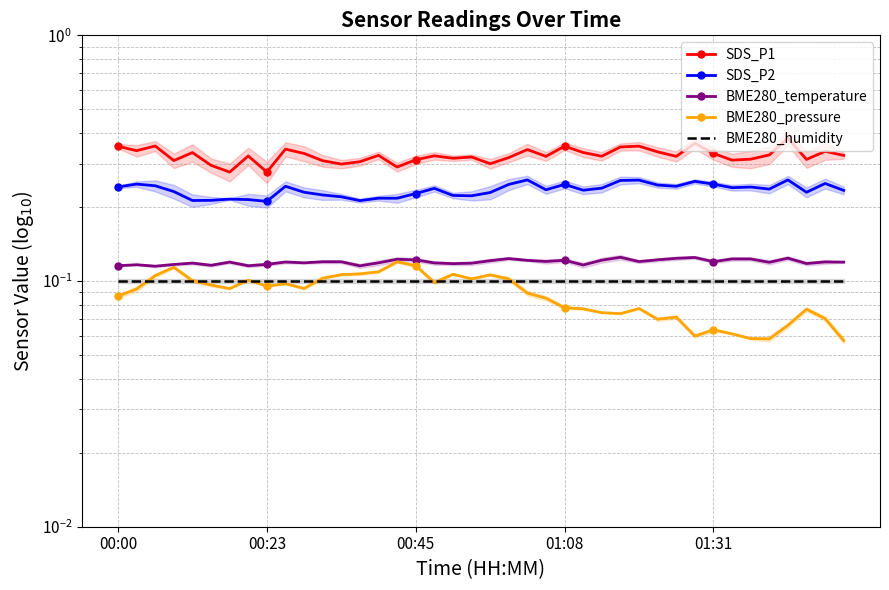

At how many categories does at least one series exceed 0?

40